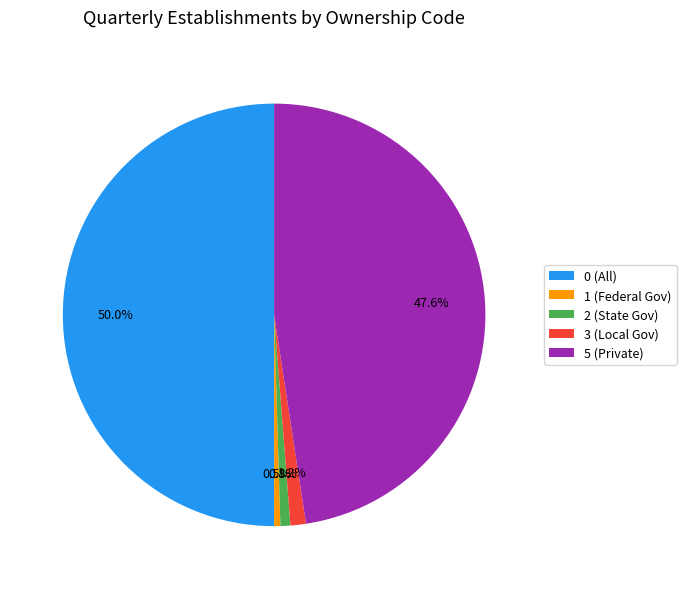

Which category has the biggest portion of the pie?

0 (All)